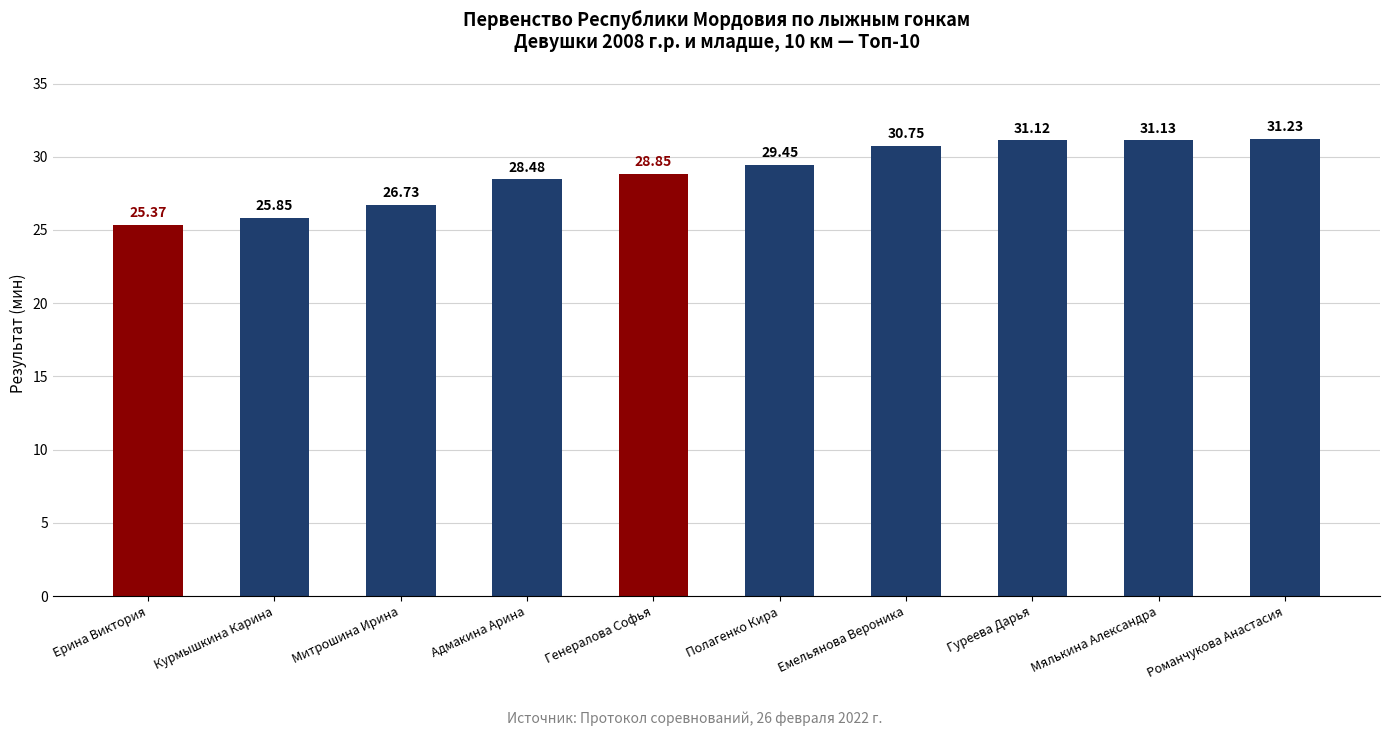

What is the label of the 1st bar from the right?

Романчукова Анастасия